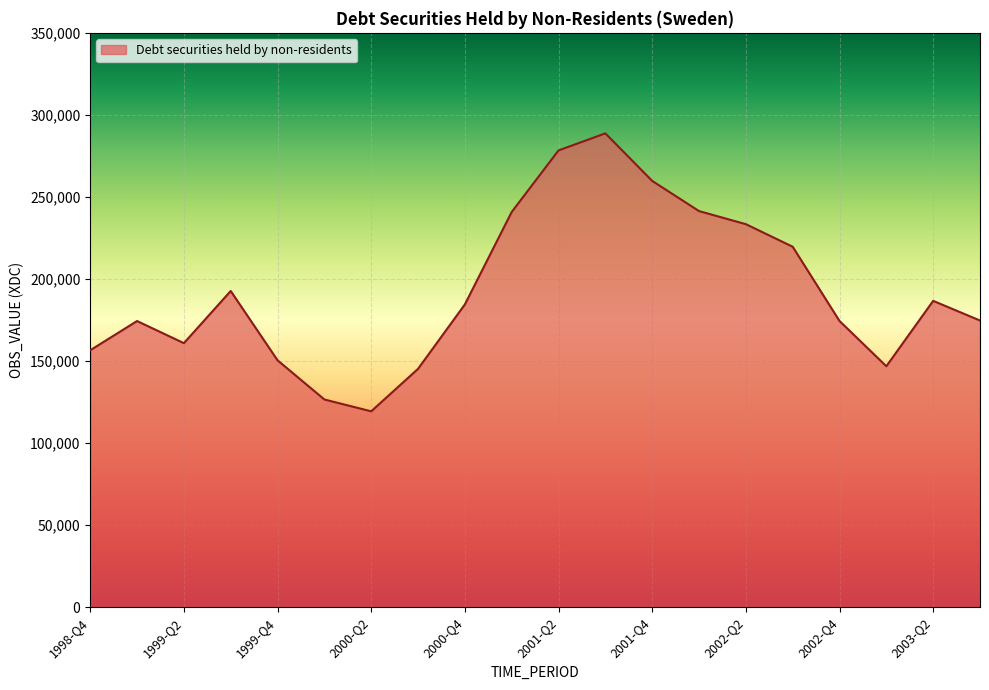

What is the minimum value shown in the chart?

119343